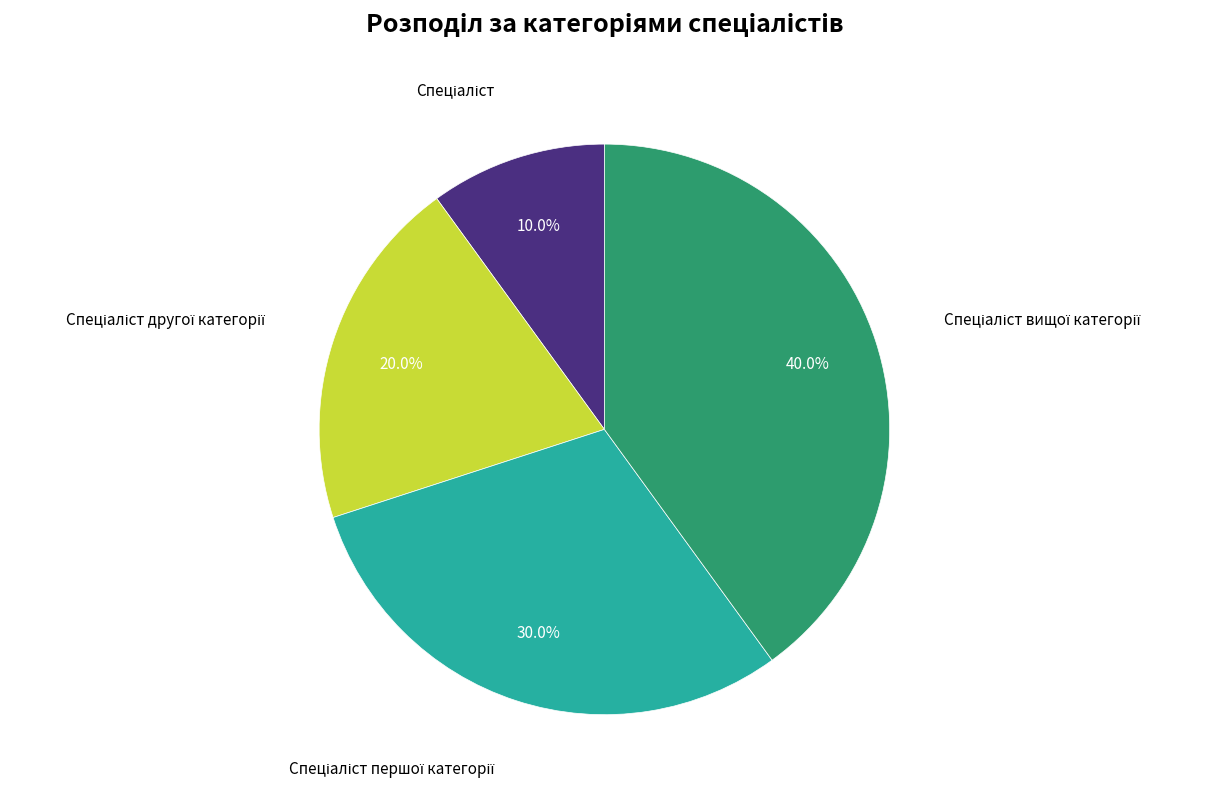

Does any single category account for the majority?

No